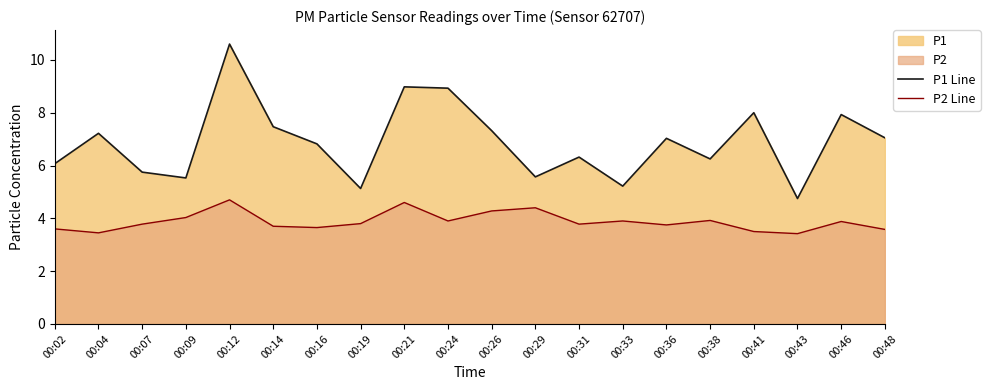

Reading left to right, list all the values displayed in this chart.

P1 Line: 00:02=6.1	00:04=7.2	00:07=5.8	00:09=5.5	00:12=10.6	00:14=7.5	00:16=6.8	00:19=5.1	00:21=9.0	00:24=8.9	00:26=7.3	00:29=5.6	00:31=6.3	00:33=5.2	00:36=7.0	00:38=6.2	00:41=8.0	00:43=4.8	00:46=7.9	00:48=7.0
P2 Line: 00:02=3.6	00:04=3.5	00:07=3.8	00:09=4.0	00:12=4.7	00:14=3.7	00:16=3.6	00:19=3.8	00:21=4.6	00:24=3.9	00:26=4.3	00:29=4.4	00:31=3.8	00:33=3.9	00:36=3.8	00:38=3.9	00:41=3.5	00:43=3.4	00:46=3.9	00:48=3.6